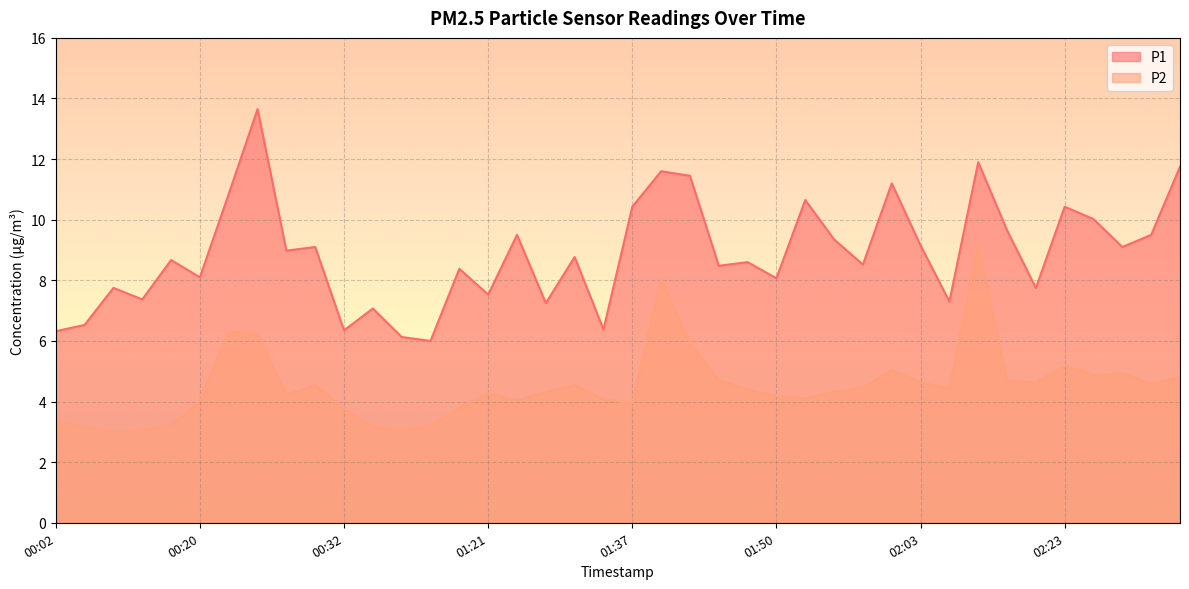

Is it true that P1 equals 9.3 at 01:55?

True